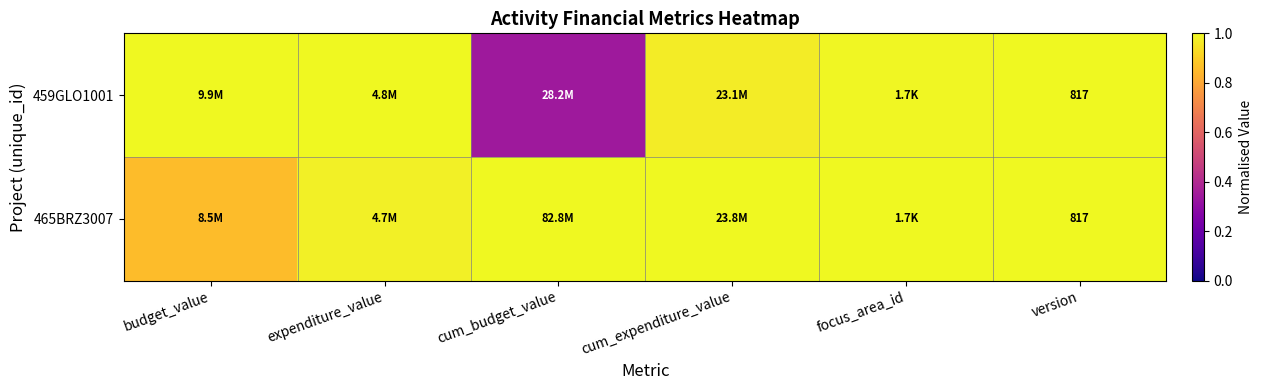

Is it true that 465BRZ3007 equals 0.5 at cum_expenditure_value?

False